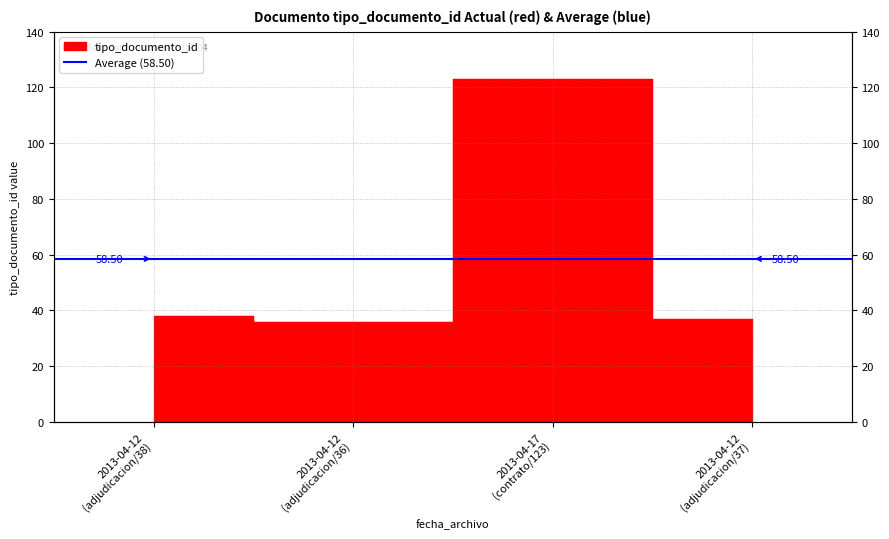

Which category has the highest value across all series?

2013-04-17 (contrato/123)